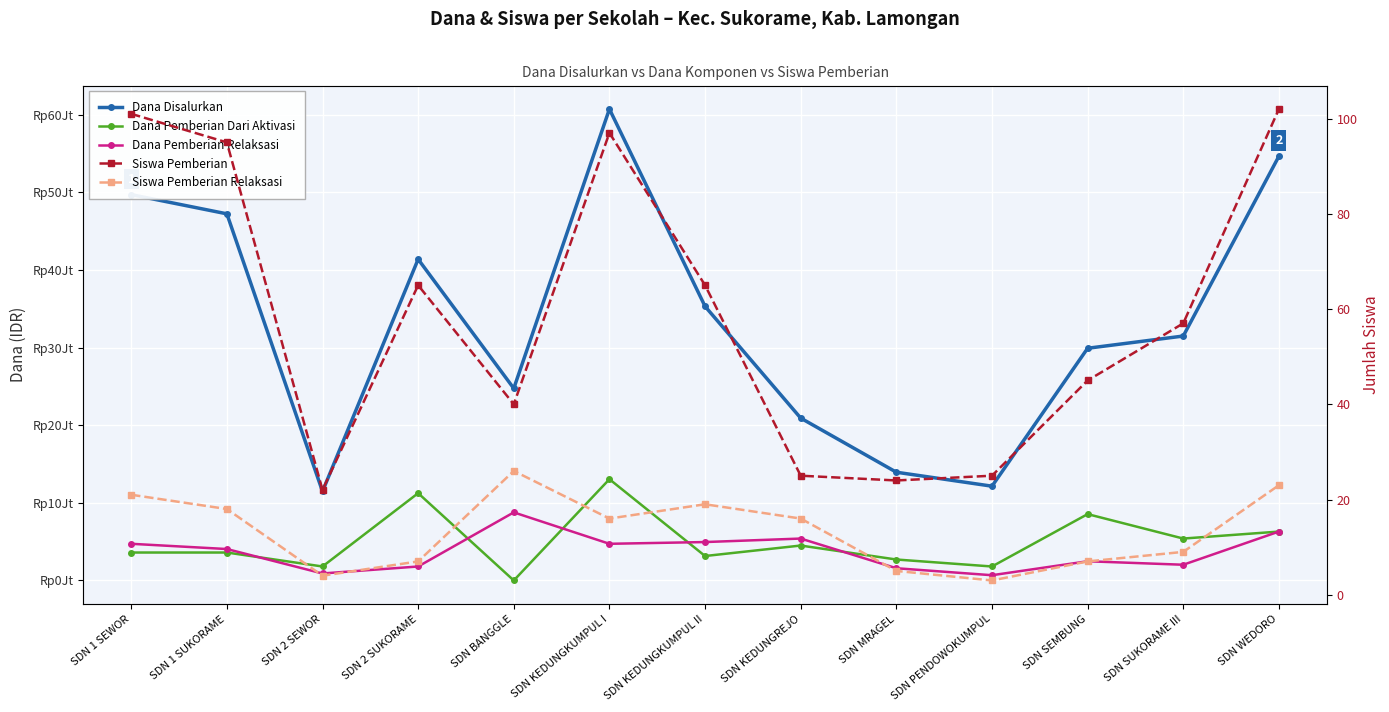

True or false: Dana Pemberian Relaksasi has a value of 4950000 at SDN KEDUNGKUMPUL II.

True